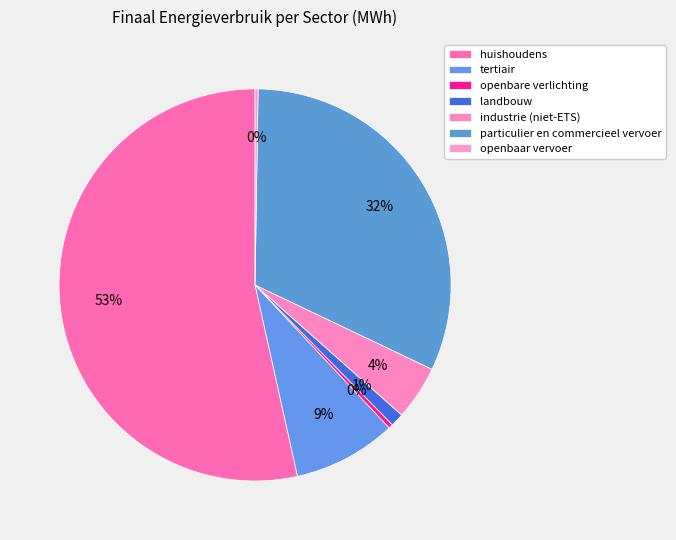

Rank the categories by value from lowest to highest.

openbaar vervoer, openbare verlichting, landbouw, industrie (niet-ETS), tertiair, particulier en commercieel vervoer, huishoudens